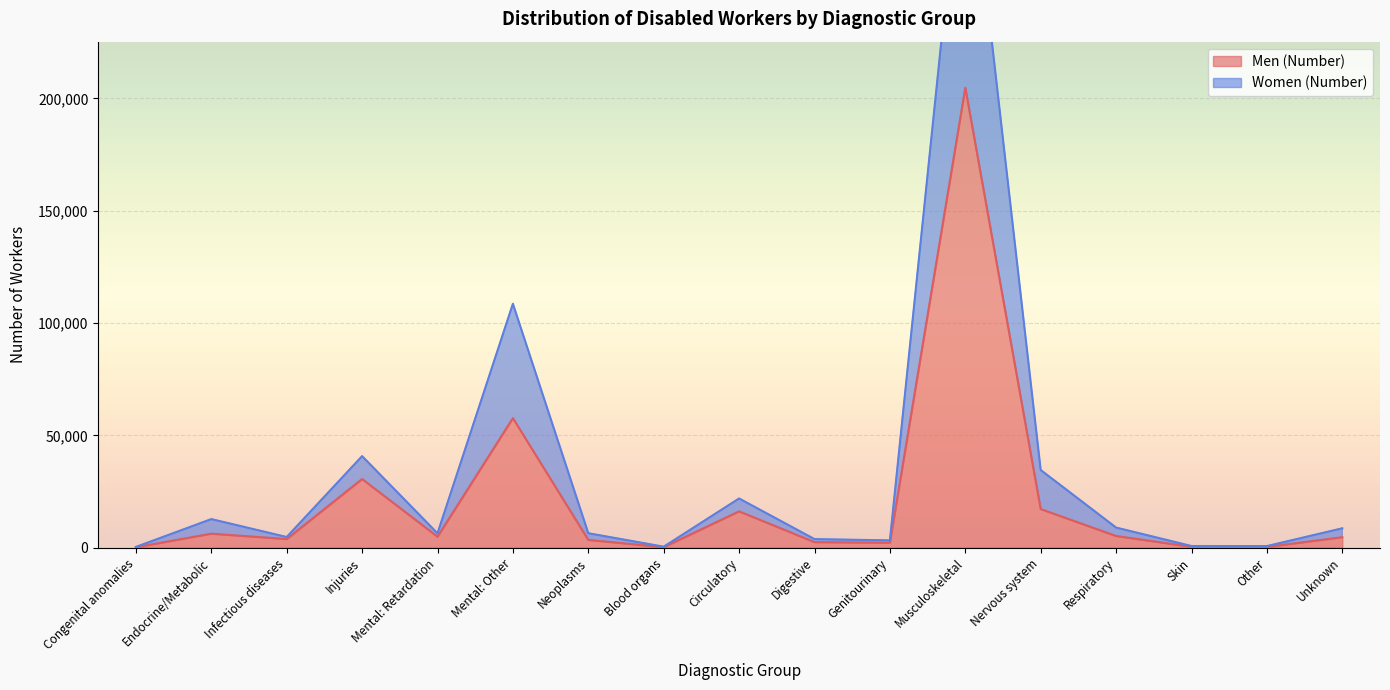

What is the value of the Men (Number) point at the 4th from the left?

30572